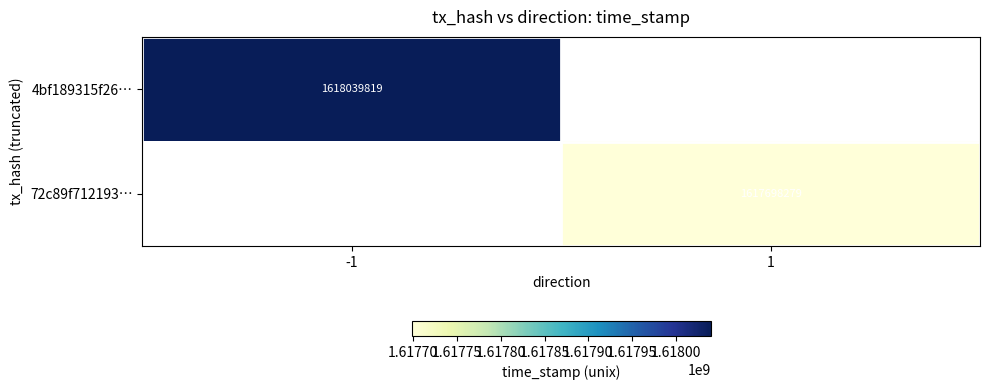

True or false: 72c89f712193… has a value of 403527040.7 at 1.

False